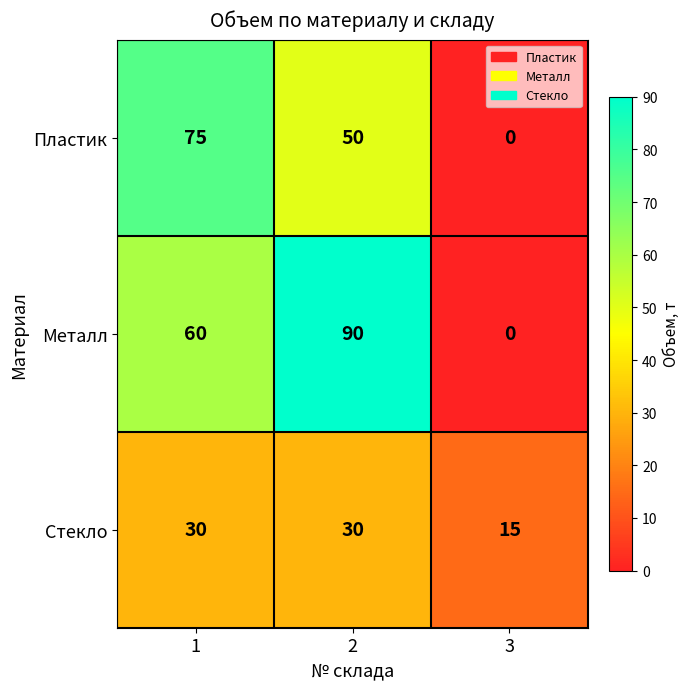

Which label corresponds to the smallest value in the chart?

3